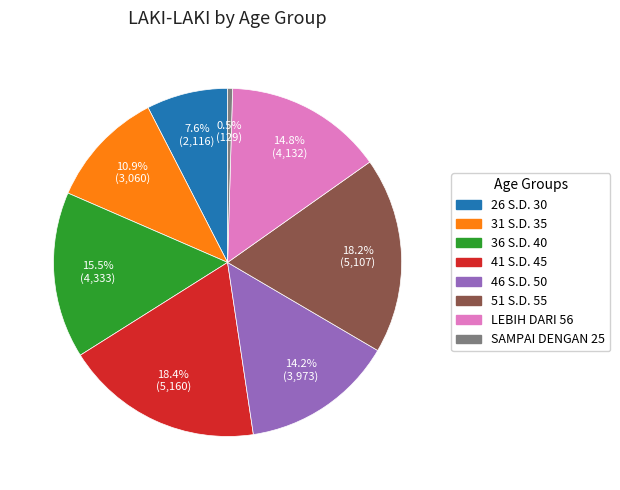

Approximately how many times larger is the value at 41 S.D. 45 compared to 31 S.D. 35?

1.7